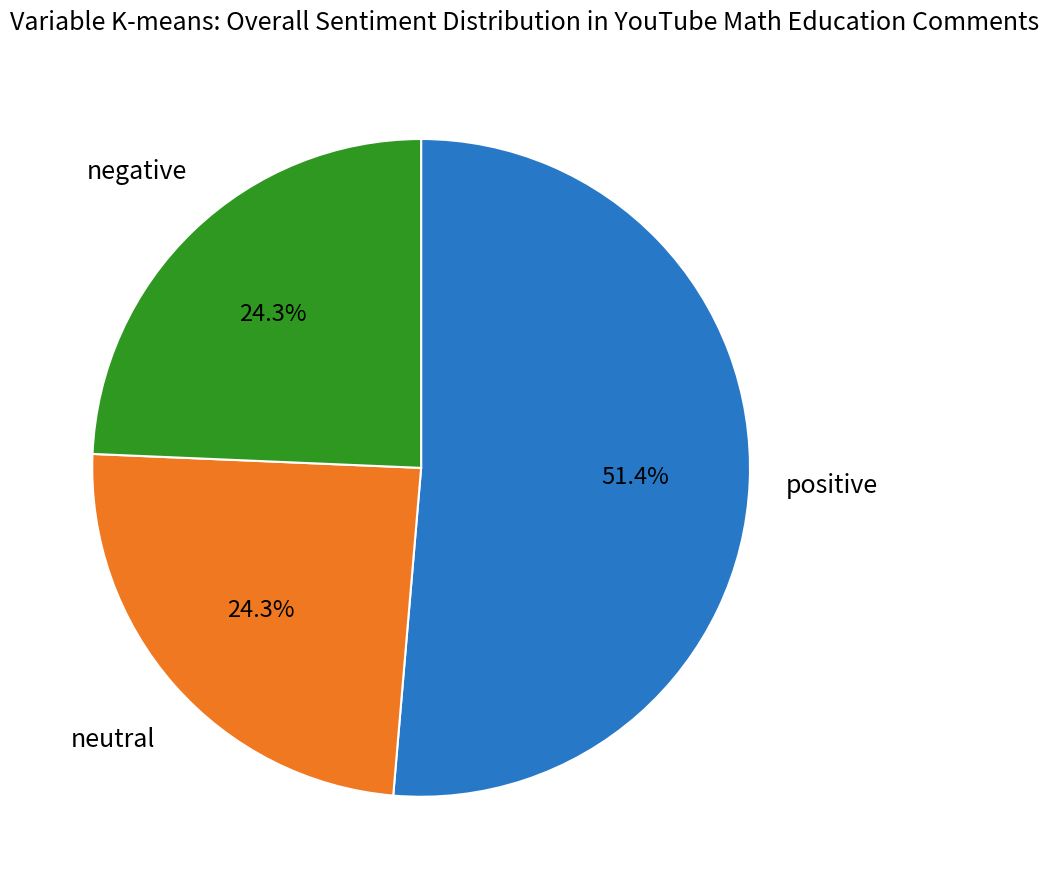

To the nearest percent, what is the difference between the largest and smallest slice percentages?

27%